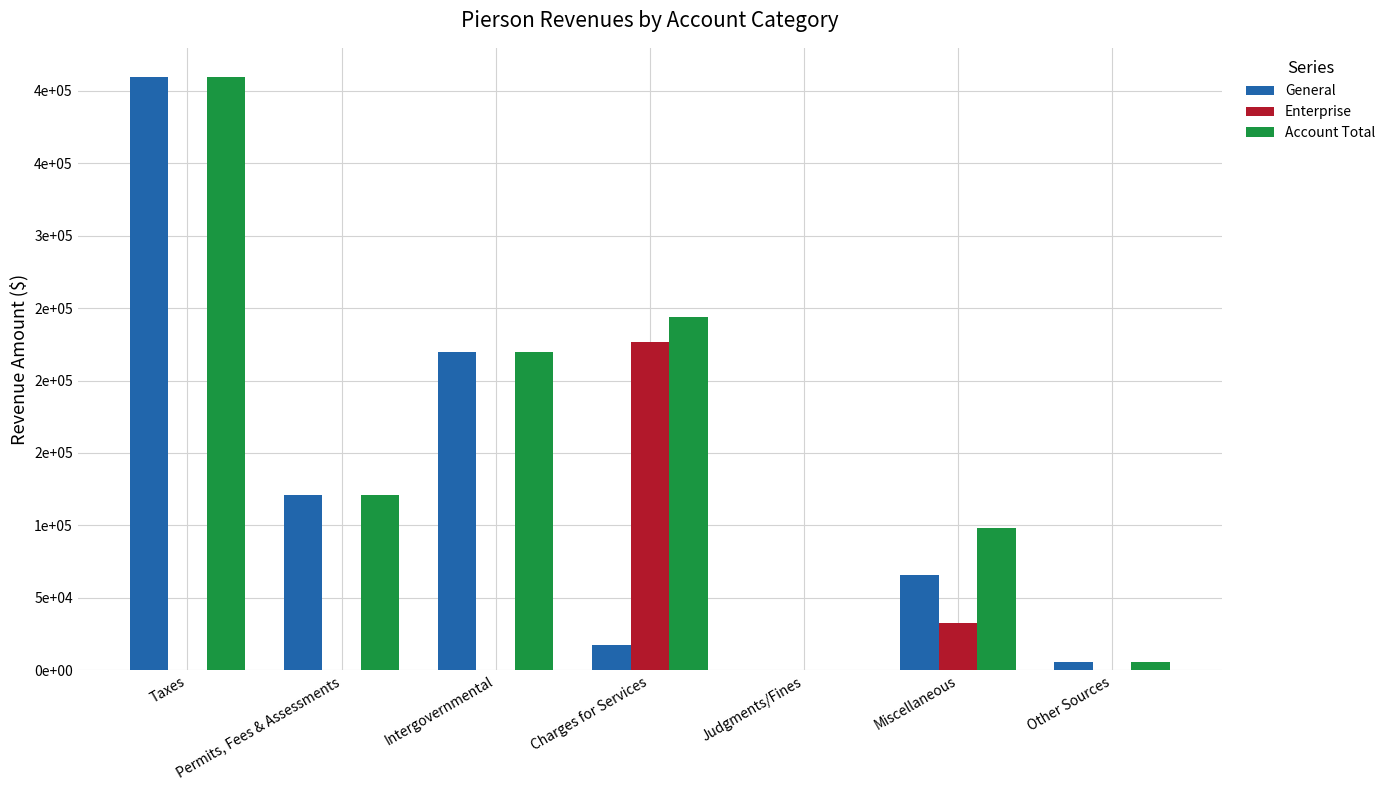

What is the difference between the maximum and minimum values in the General series?

408974